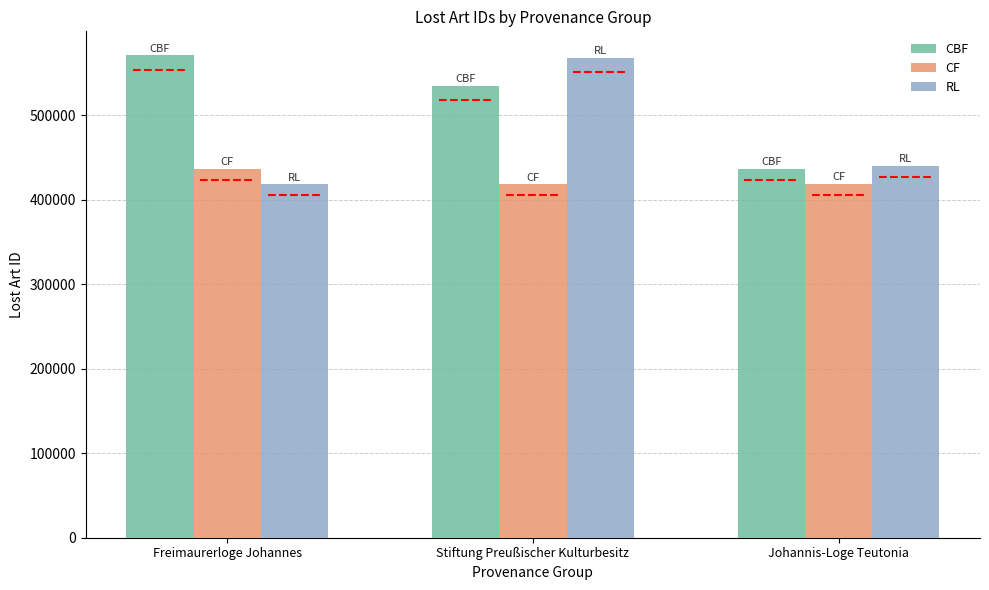

How many categories are shown in the chart?

3